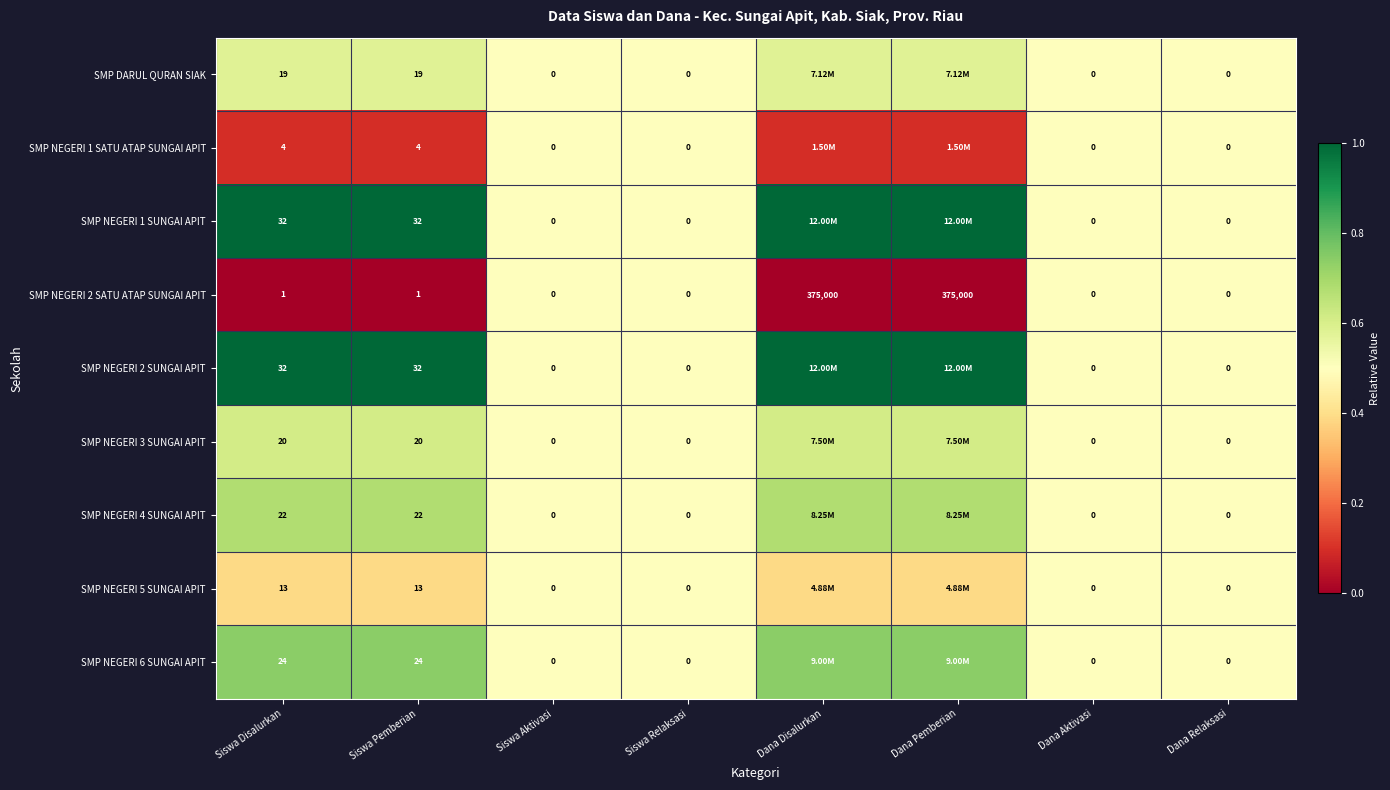

Is it true that SMP NEGERI 5 SUNGAI APIT equals 0.5 at Siswa Pemberian?

False